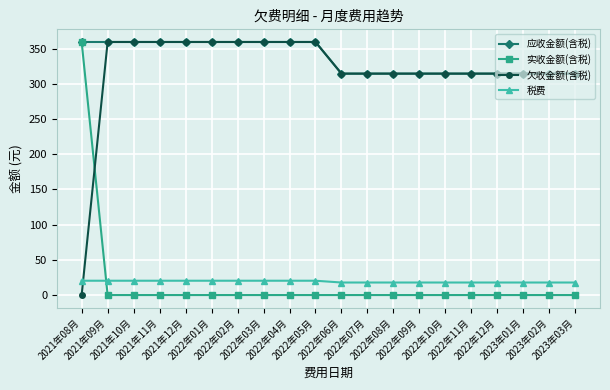

What is the value of the 应收金额(含税) point at the 19th from the left?

314.4